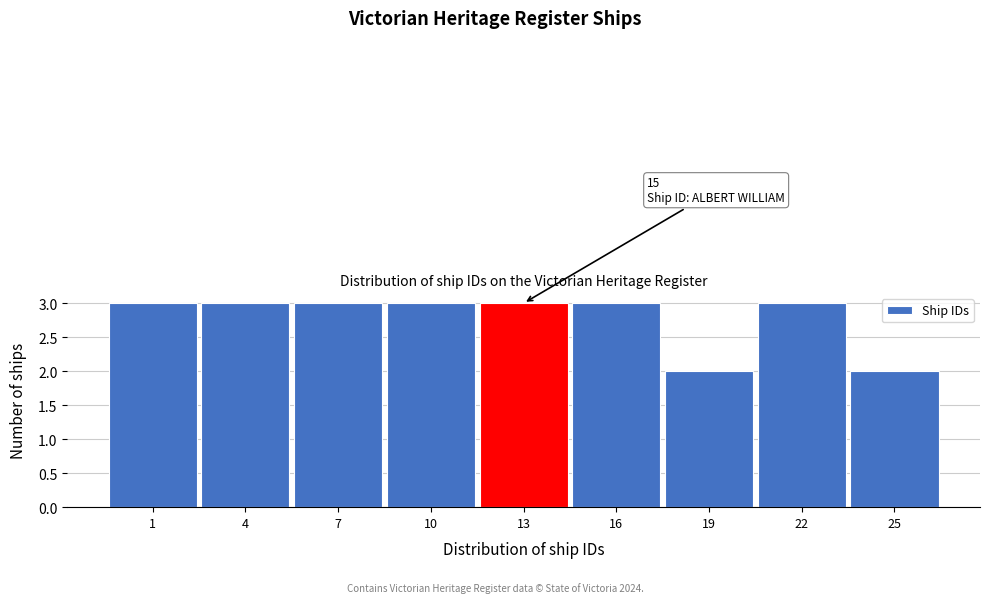

Reading left to right, extract all data points from this chart.

1=3	4=3	7=3	10=3	13=3	16=3	19=2	22=3	25=2